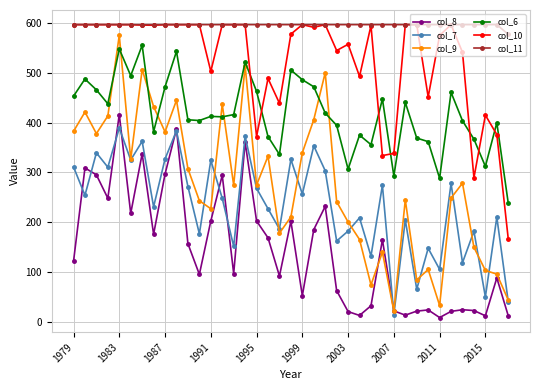

Which series has the largest total across all categories?

col_11